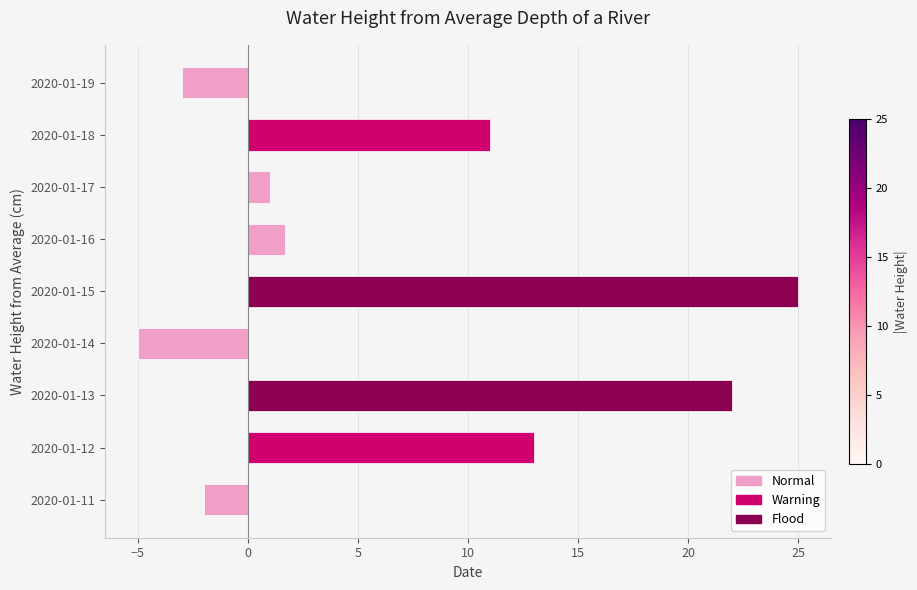

What is the difference between the values at 2020-01-15 and 2020-01-14?

30.0